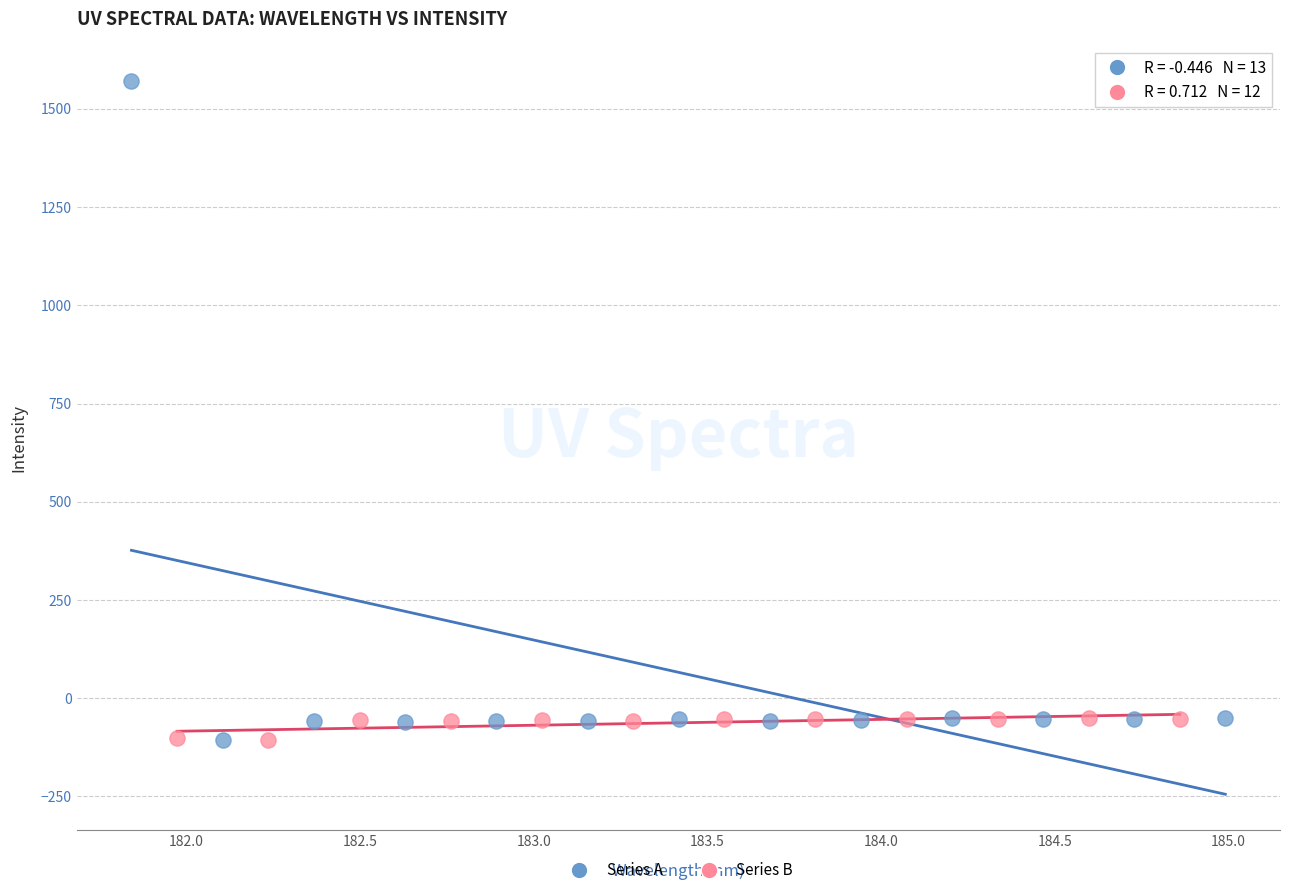

Which series contains the highest Y value?

Series A